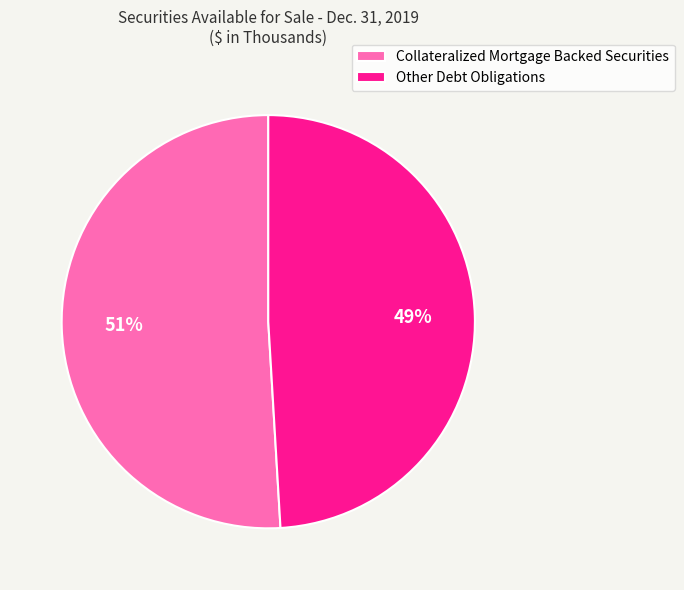

To the nearest percent, what is the difference between the largest and smallest slice percentages?

2%